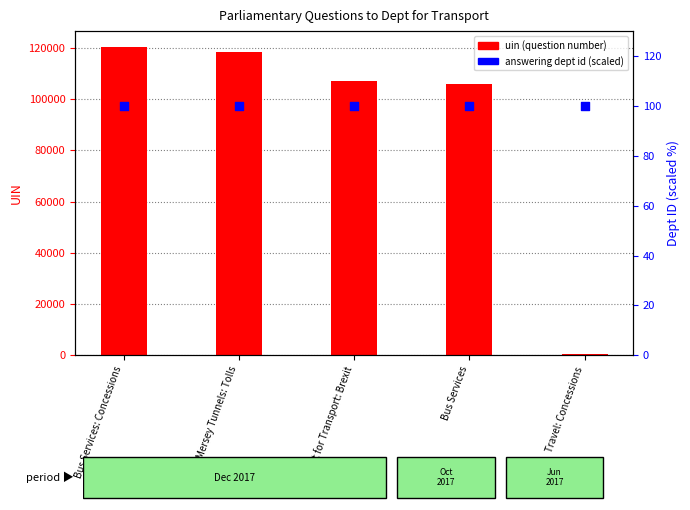

What are all the series names shown in the legend?

uin (question number), answering dept id (scaled)